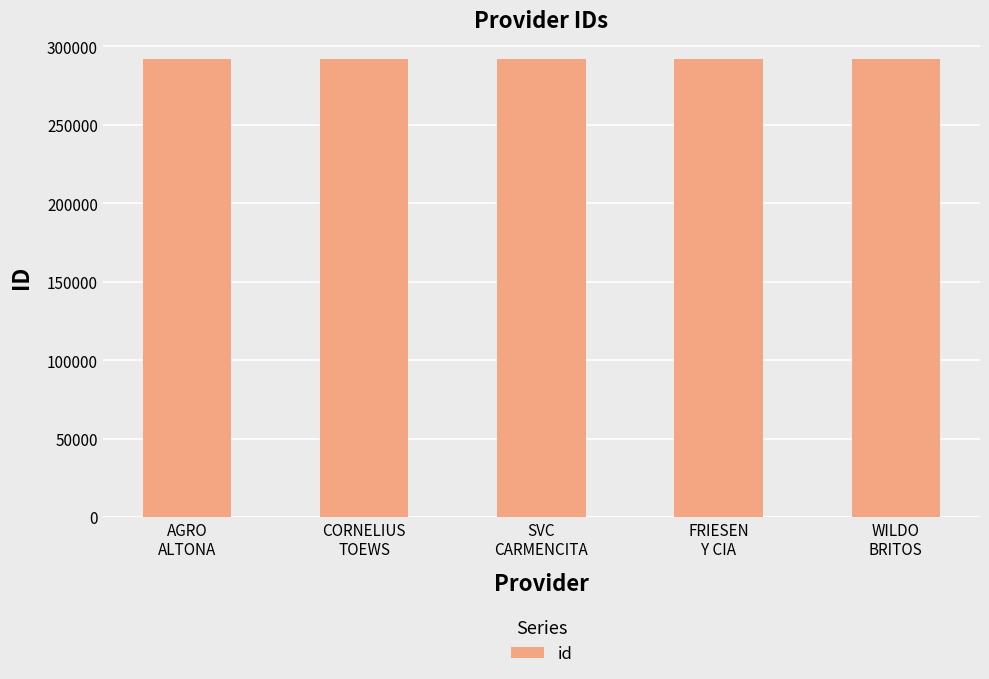

How many distinct data groups are displayed?

1